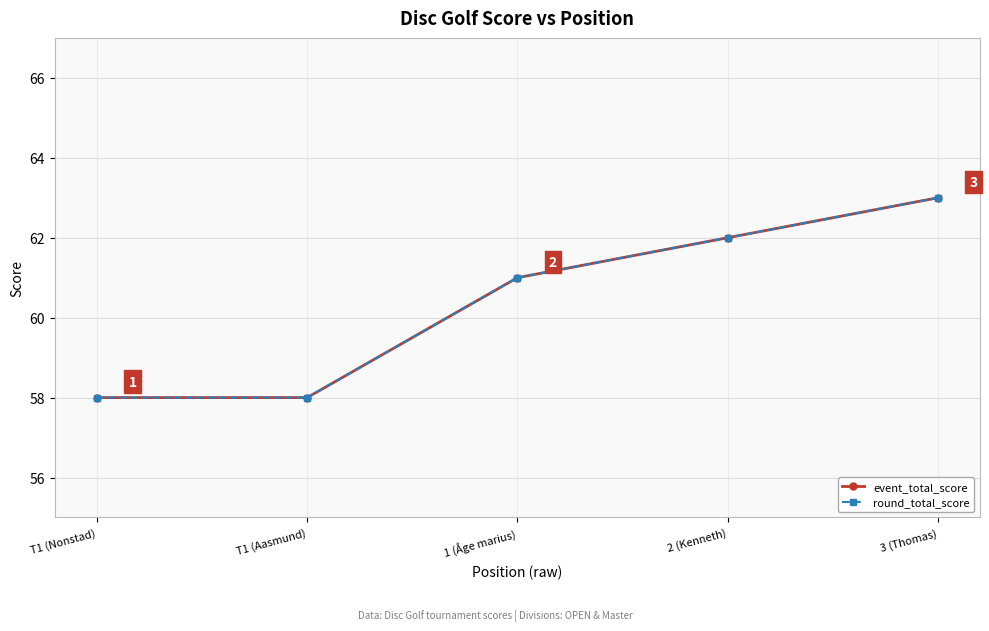

At which label does event_total_score reach its minimum?

T1 (Nonstad)